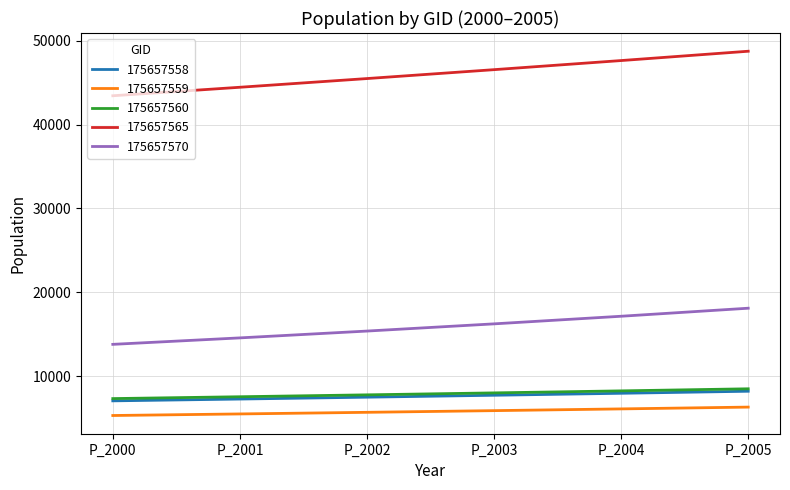

Is the value of 175657559 at P_2005 greater than the value of 175657565 at P_2004?

No